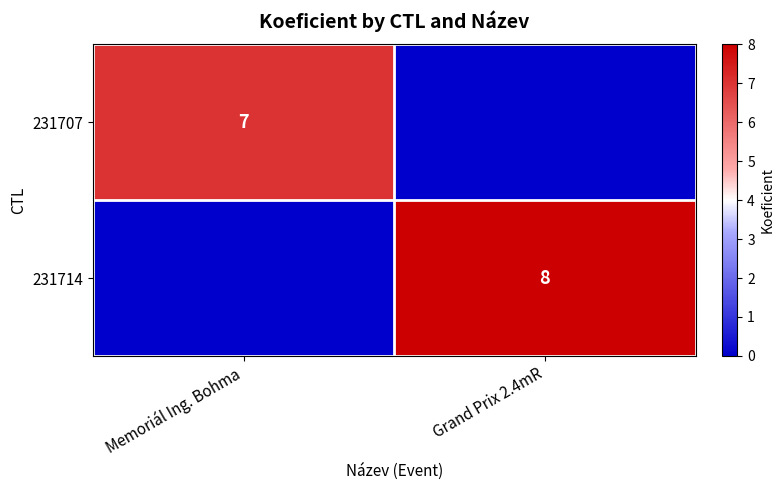

Is it true that 231707 equals 11 at Memoriál Ing. Bohma?

False